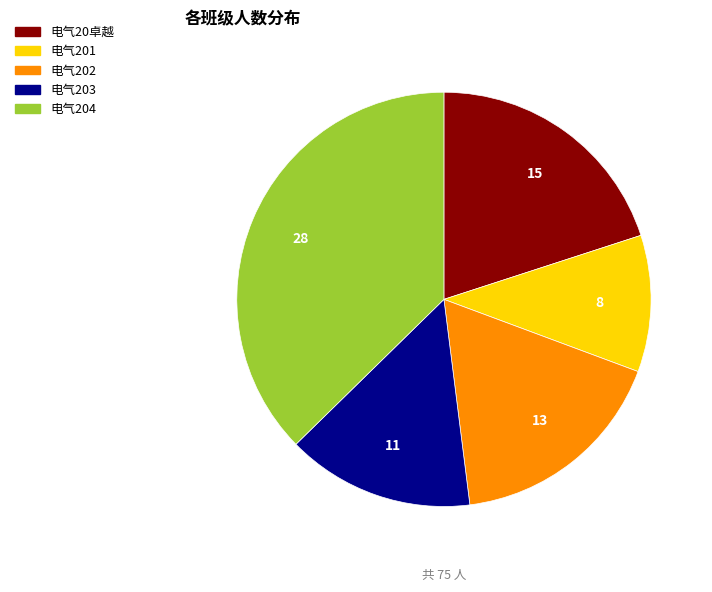

Rank the categories by value from lowest to highest.

电气201, 电气203, 电气202, 电气20卓越, 电气204